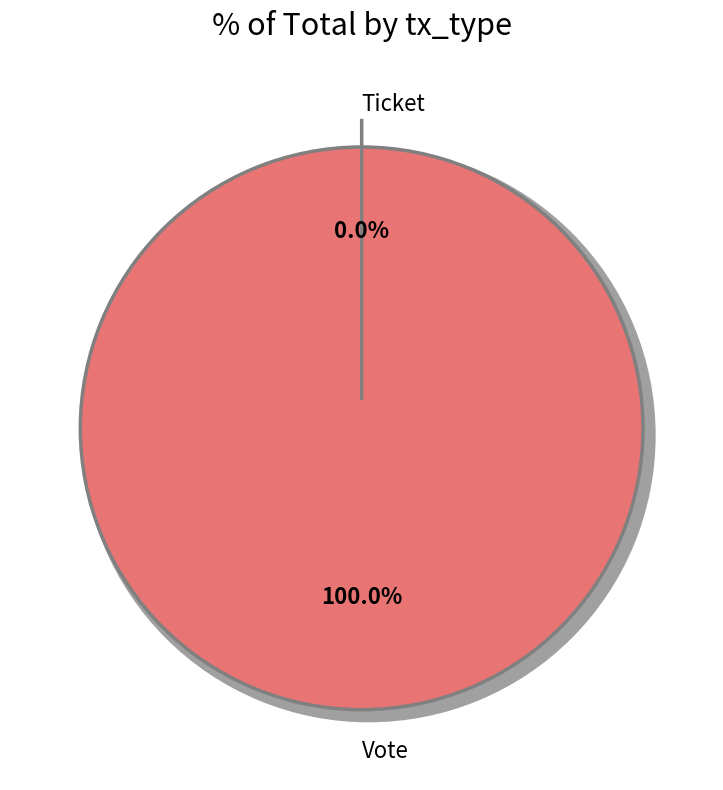

To the nearest percent, what is the combined percentage of Ticket and Vote?

100%